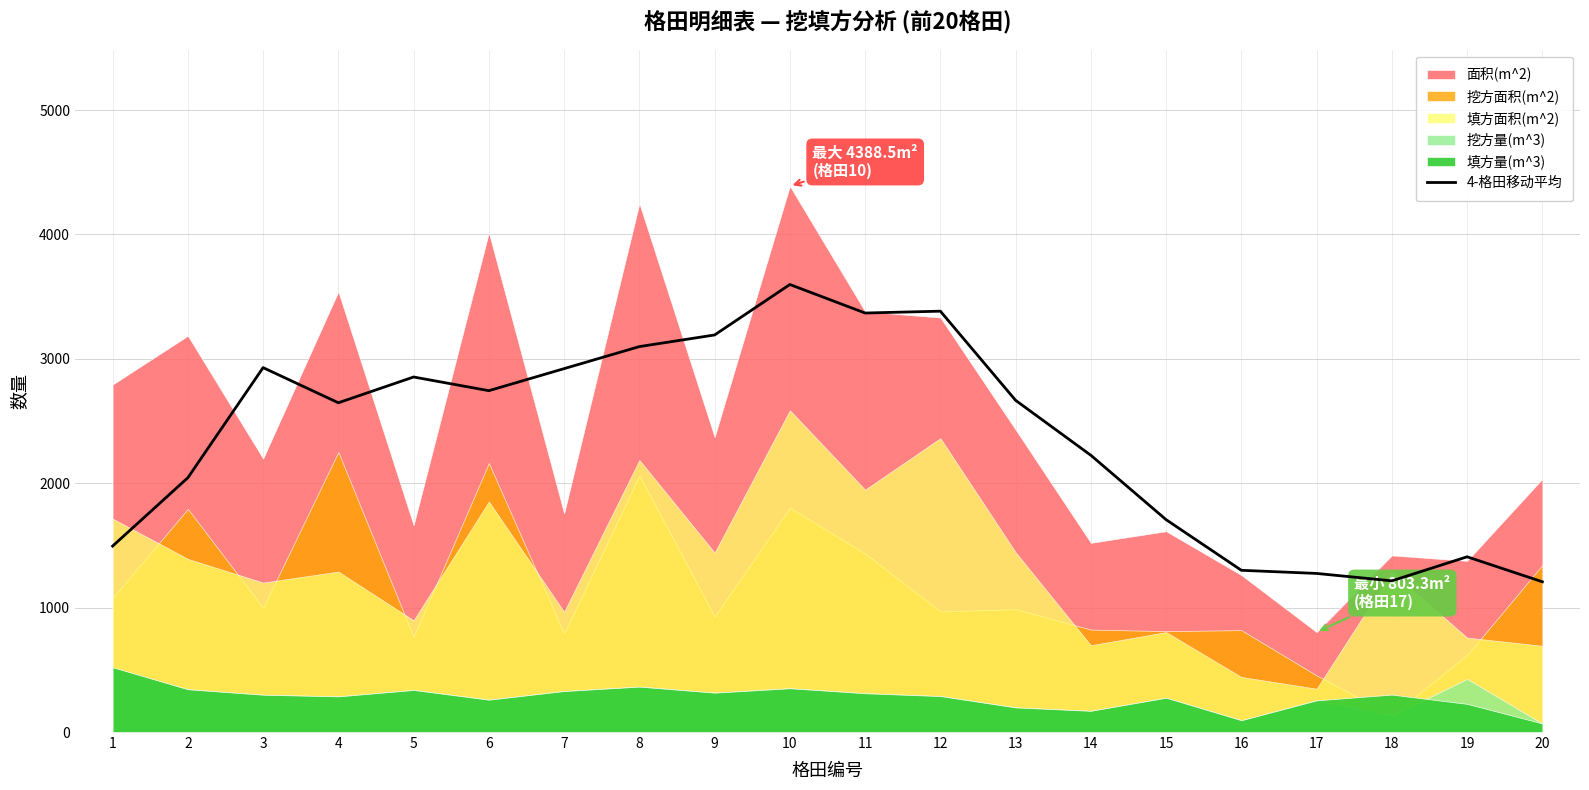

Where is the first local minimum?

4